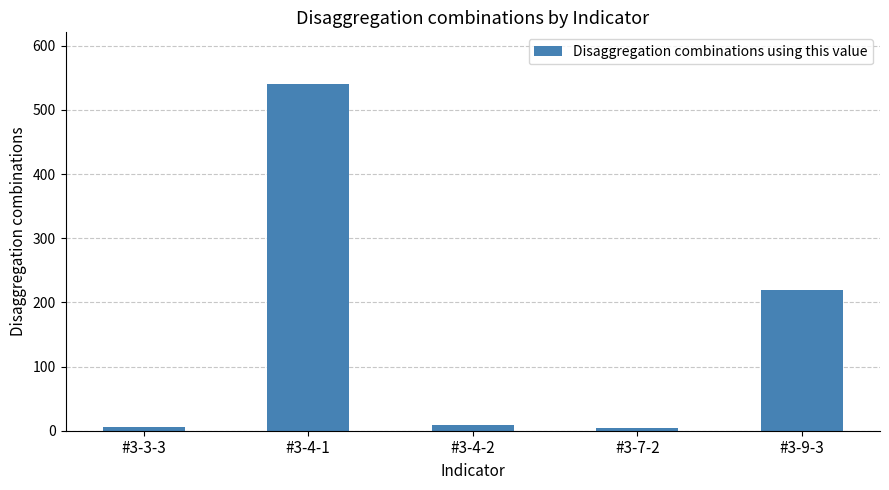

What is the label of the 5th bar from the right?

#3-3-3